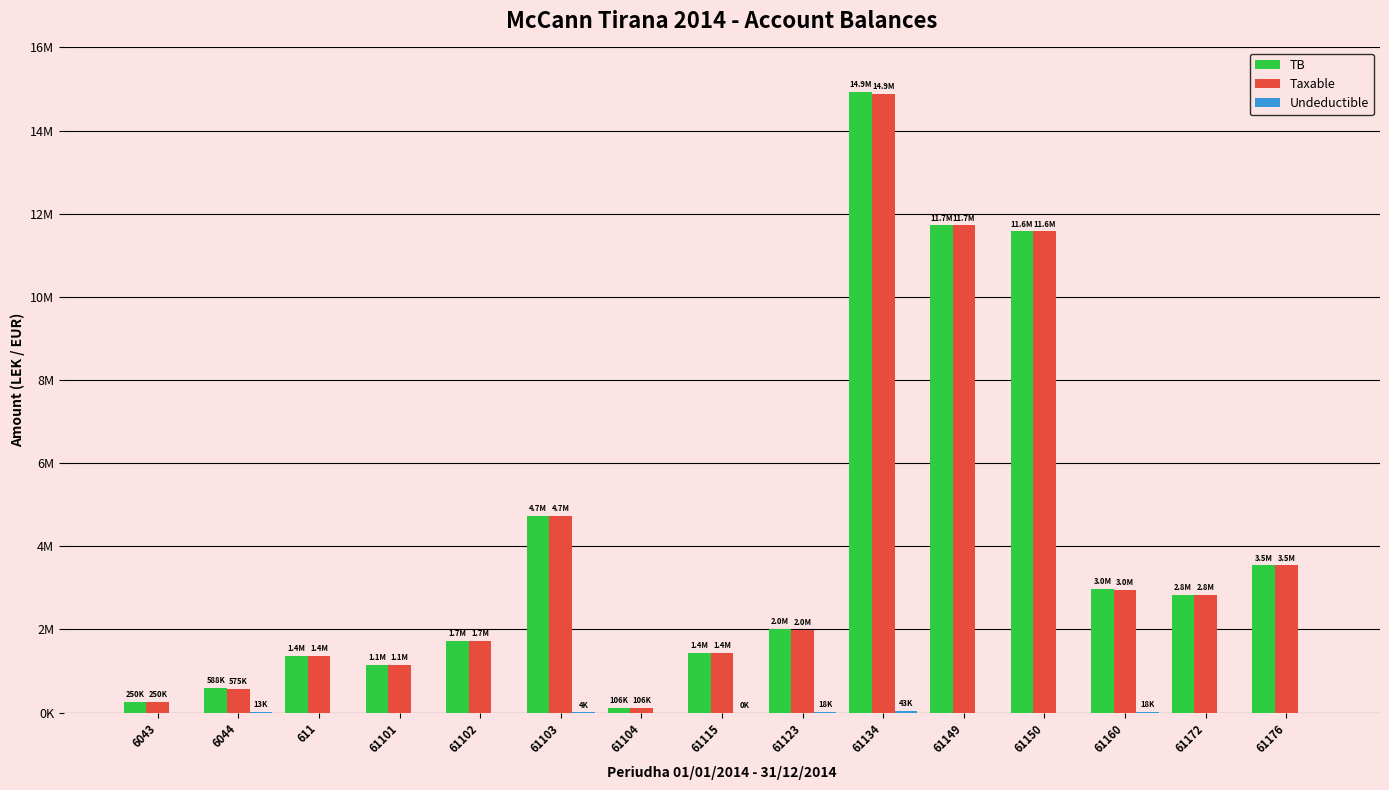

At how many categories does at least one series exceed 9610011?

3